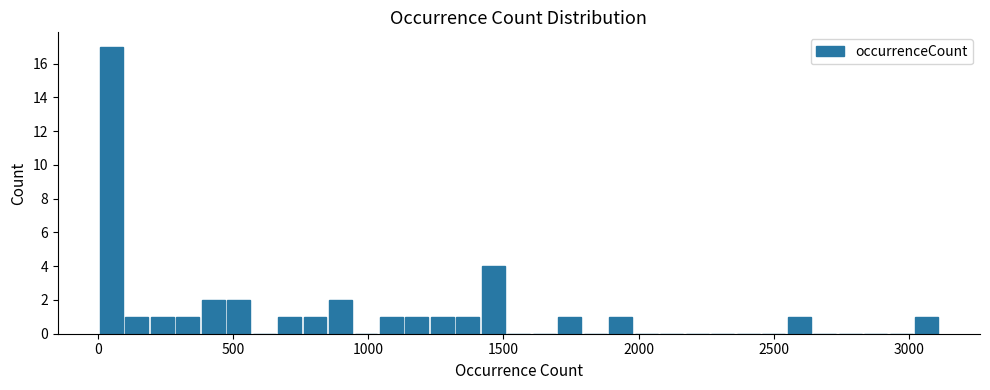

Around what value on the x-axis is the tallest bar? Give the approximate position of its centre, as read against the axis.

50